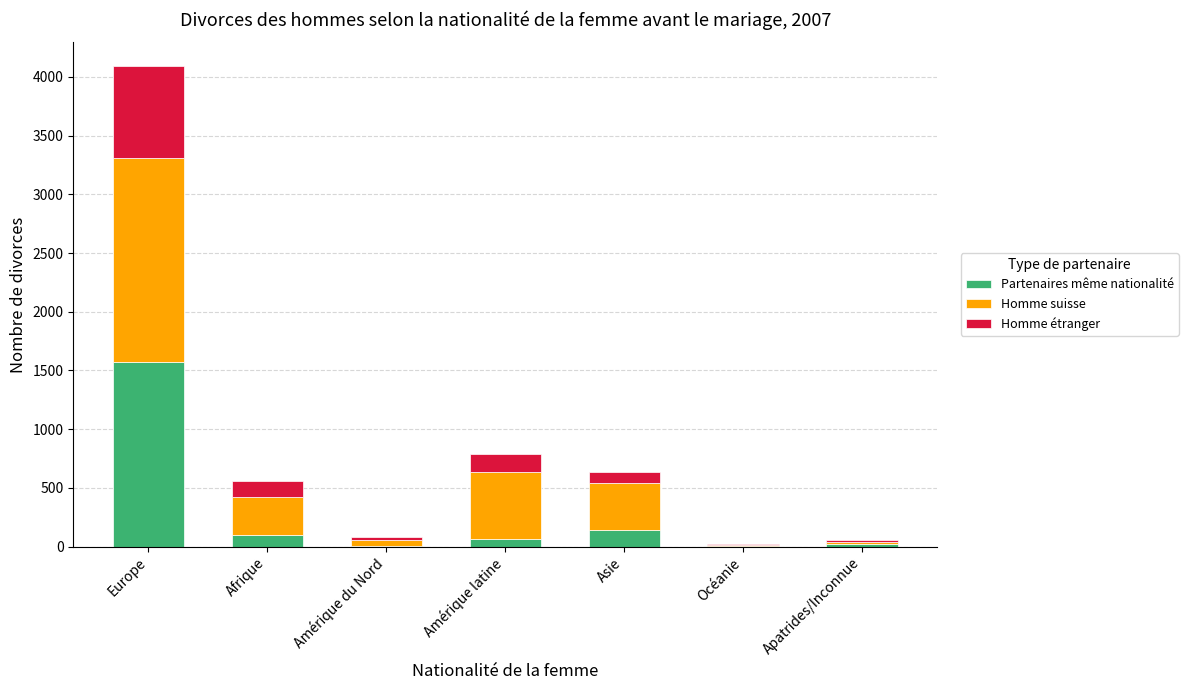

True or false: Partenaires même nationalité has a value of 1575 at Europe.

True